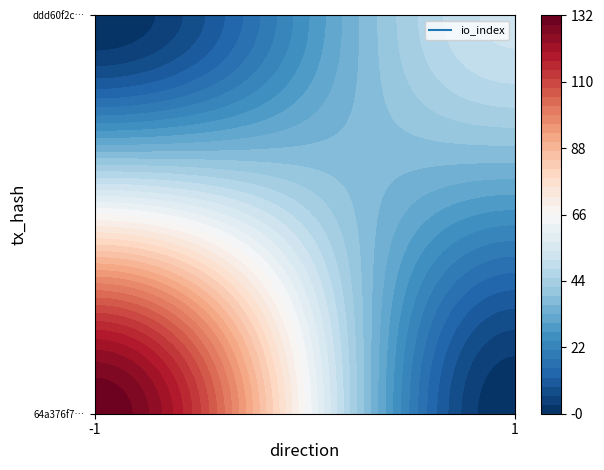

Reading right to left, what are all the values shown in this chart?

64a376f73a6fb1e0590071b81a06e3768168b7a: 132	-1
ddd60f2c3ae75196f0fcf37008bb7b60d266d1b: 52	1